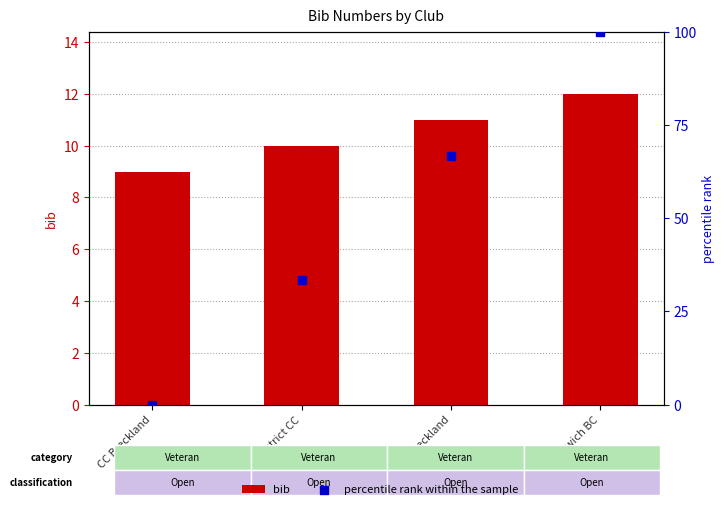

Which series reaches the maximum Y coordinate?

percentile rank within the sample